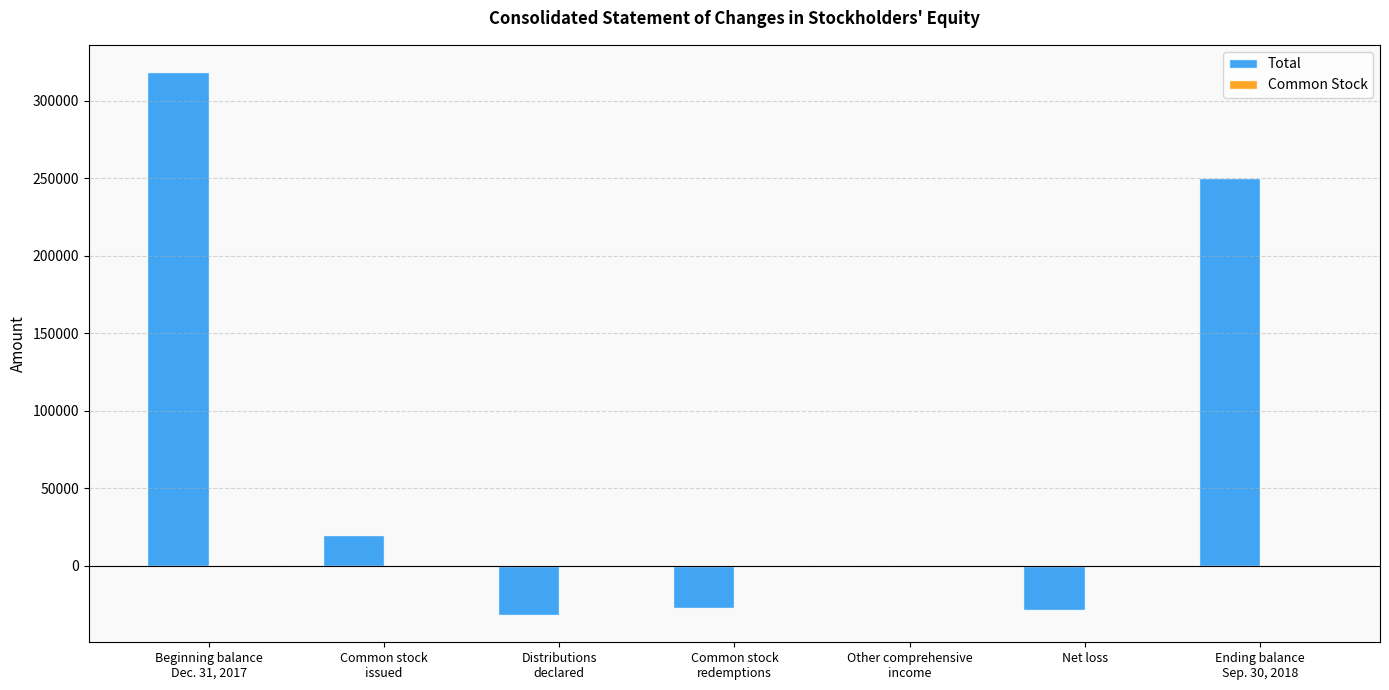

Count the number of data series in this chart.

2